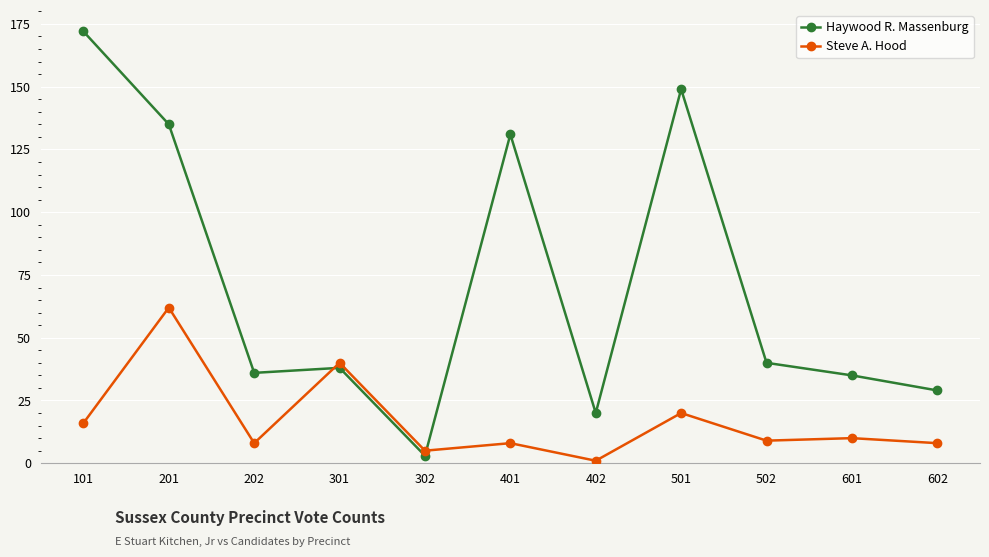

List the series in order of their peak value, lowest first.

Steve A. Hood, Haywood R. Massenburg